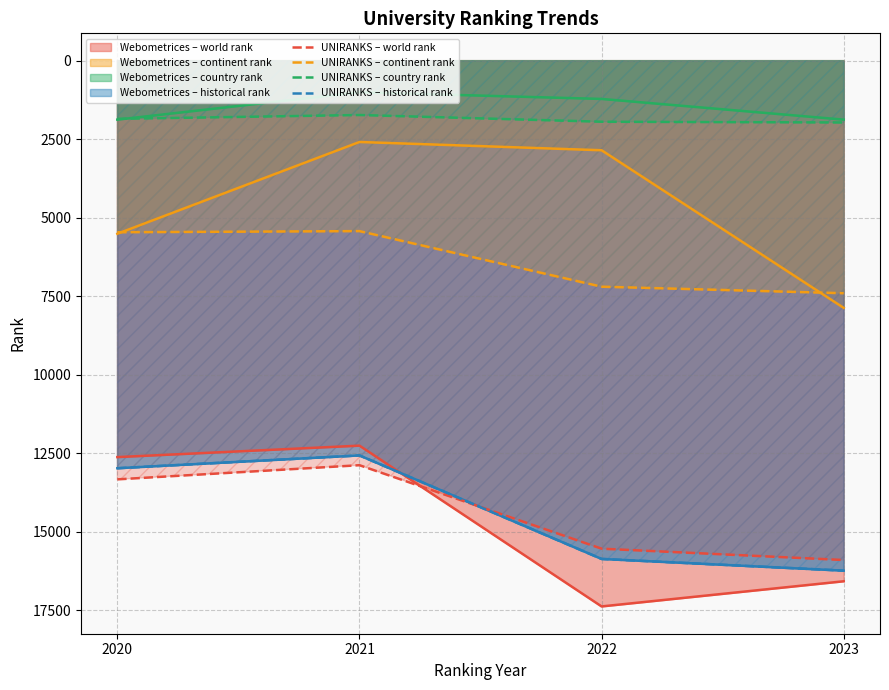

Between 2021 and 2023, which series saw the biggest shift?

UNIRANKS – historical rank